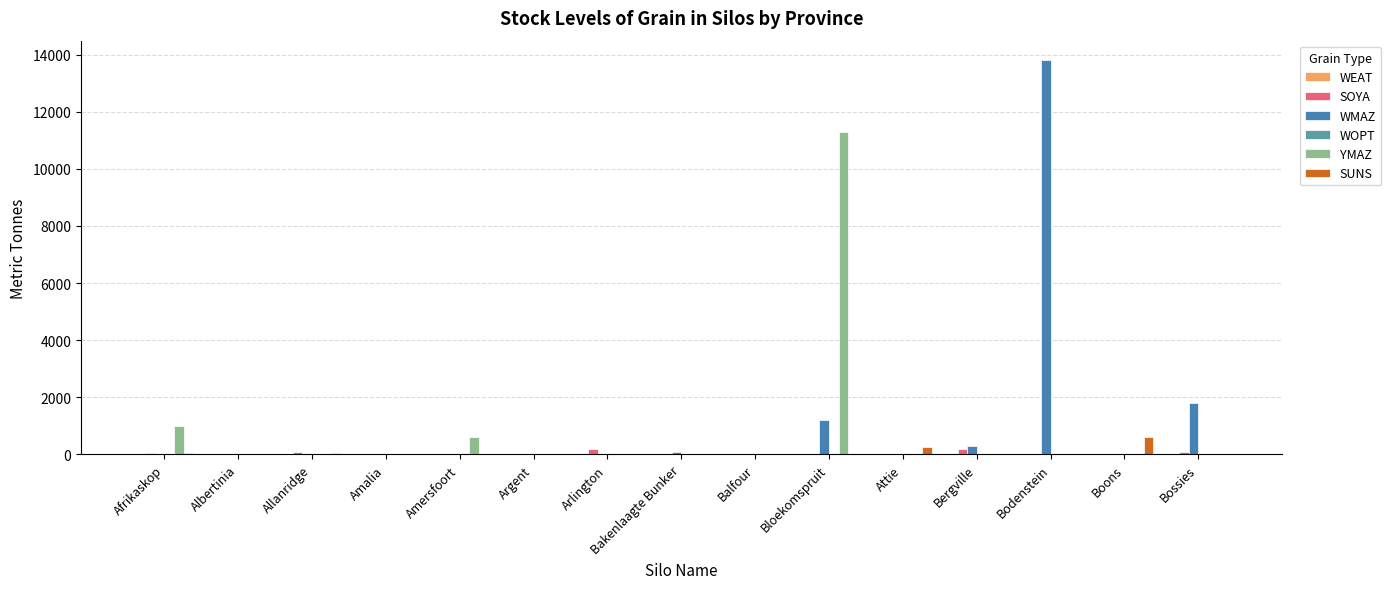

Which series has the largest range (max minus min)?

WMAZ